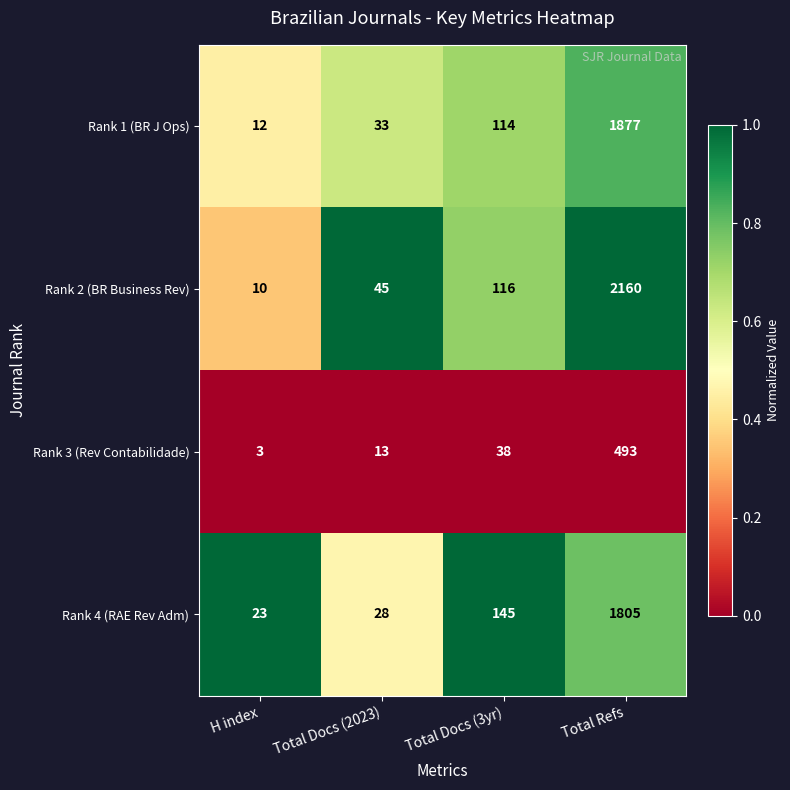

What is the approximate value of Rank 1 (BR J Ops) at Total Refs, to the nearest 50?

1900